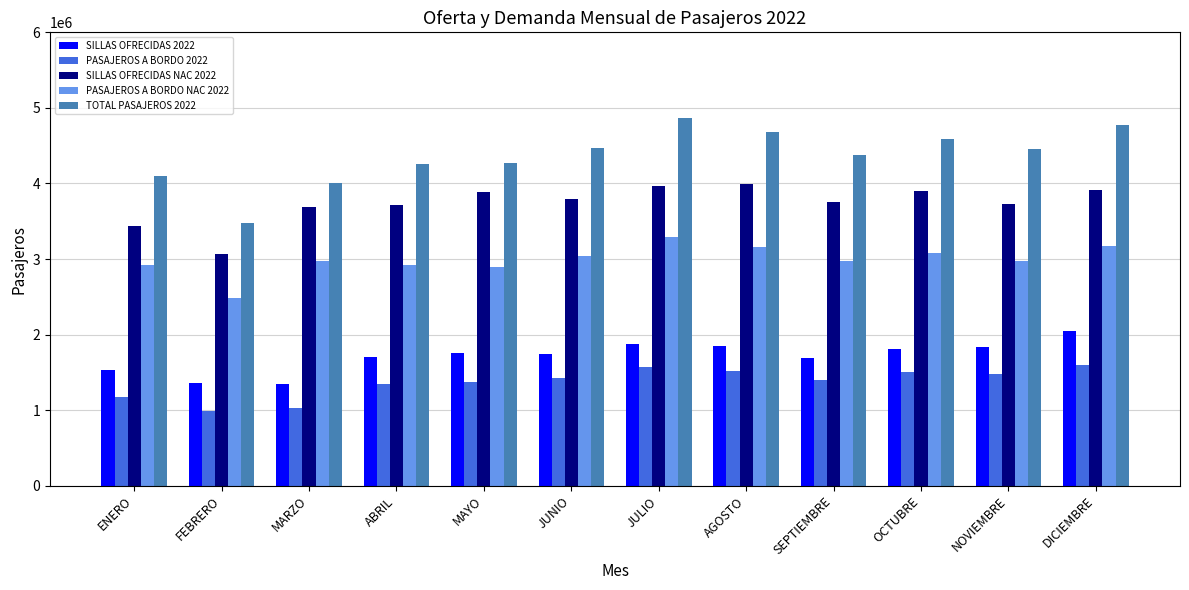

Which series has the widest spread of values?

TOTAL PASAJEROS 2022